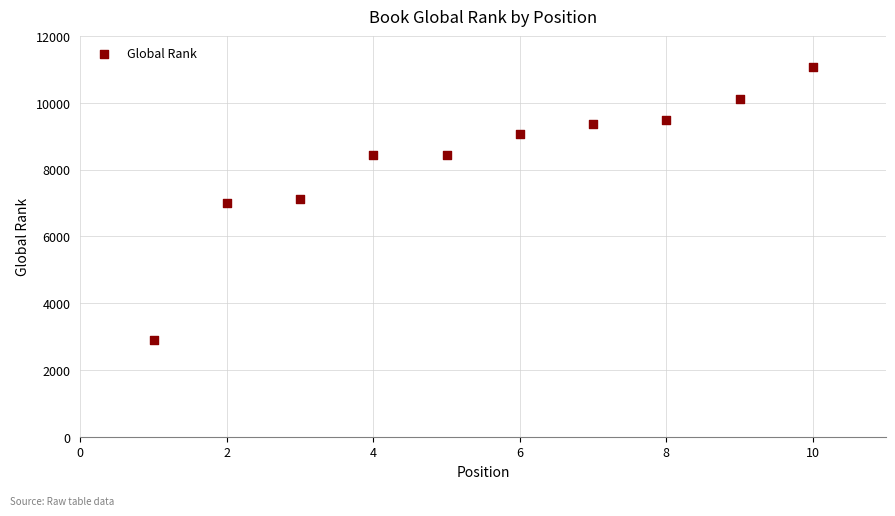

What is the average X value?

6